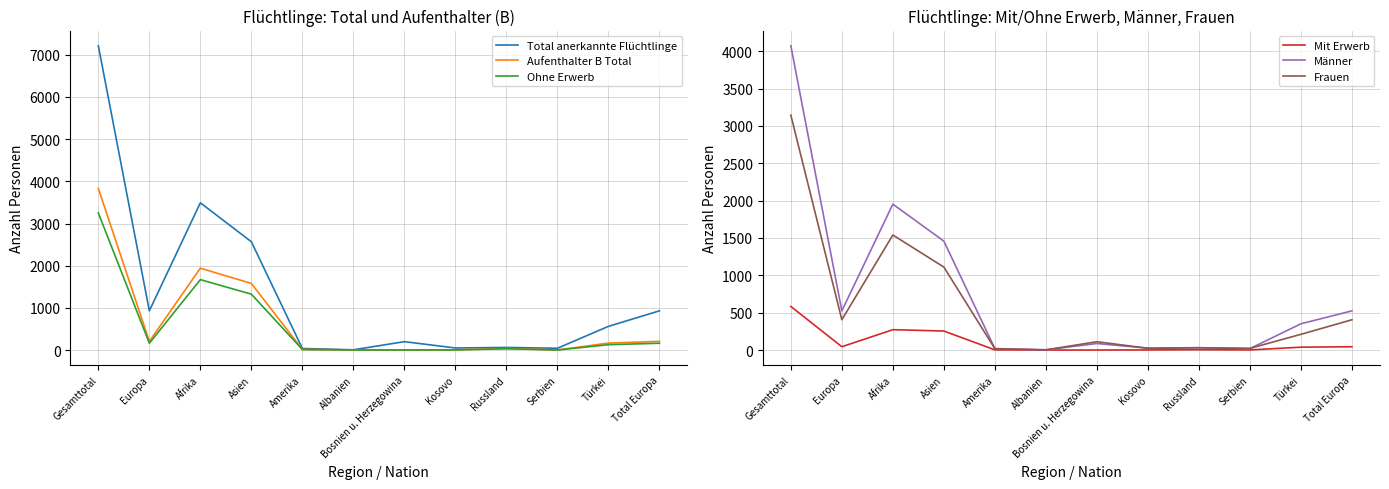

At which category is the sum across all series the highest?

Gesamttotal